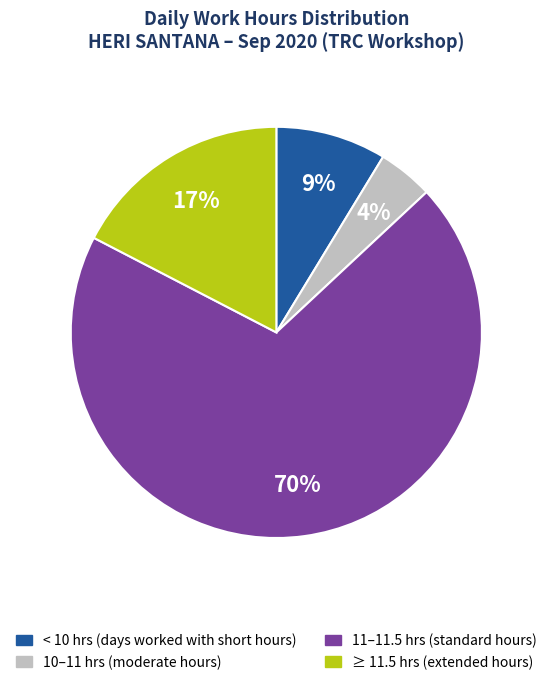

Is there any slice that represents more than half of the pie?

Yes